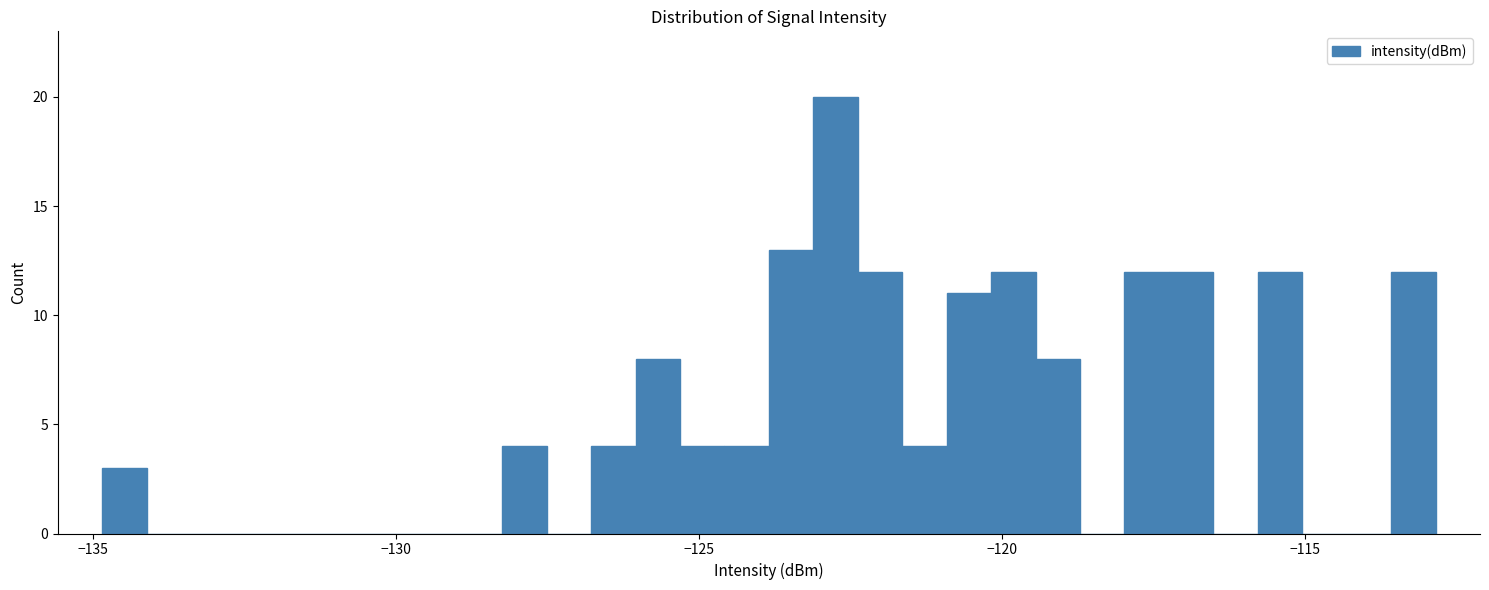

Around what value on the x-axis is the tallest bar? Give the approximate position of its centre, as read against the axis.

-122.5